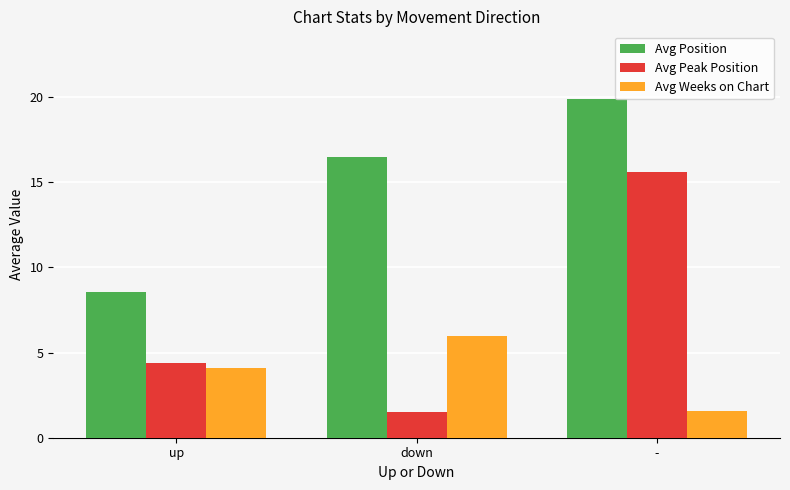

At which category is the sum across all series the highest?

-